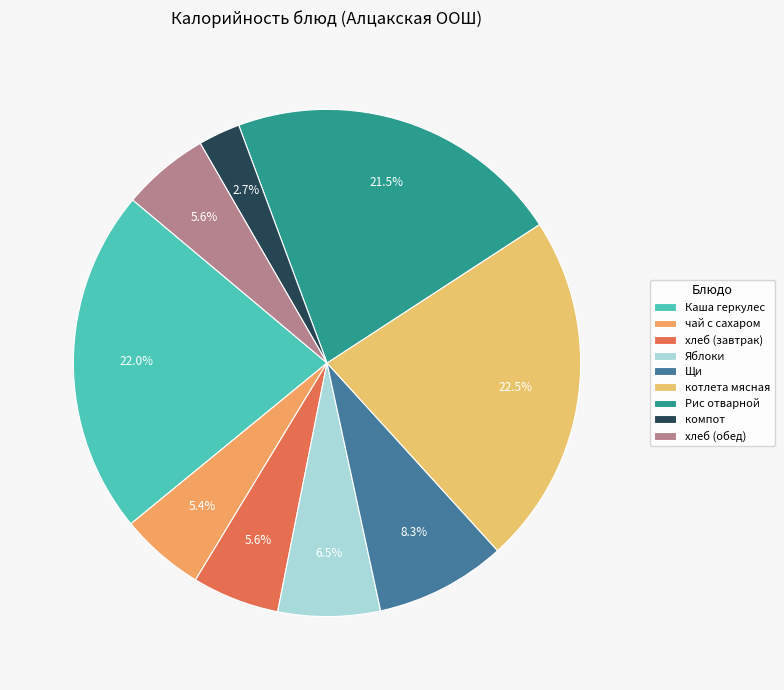

True or false: Щи accounts for 1% of the total.

False